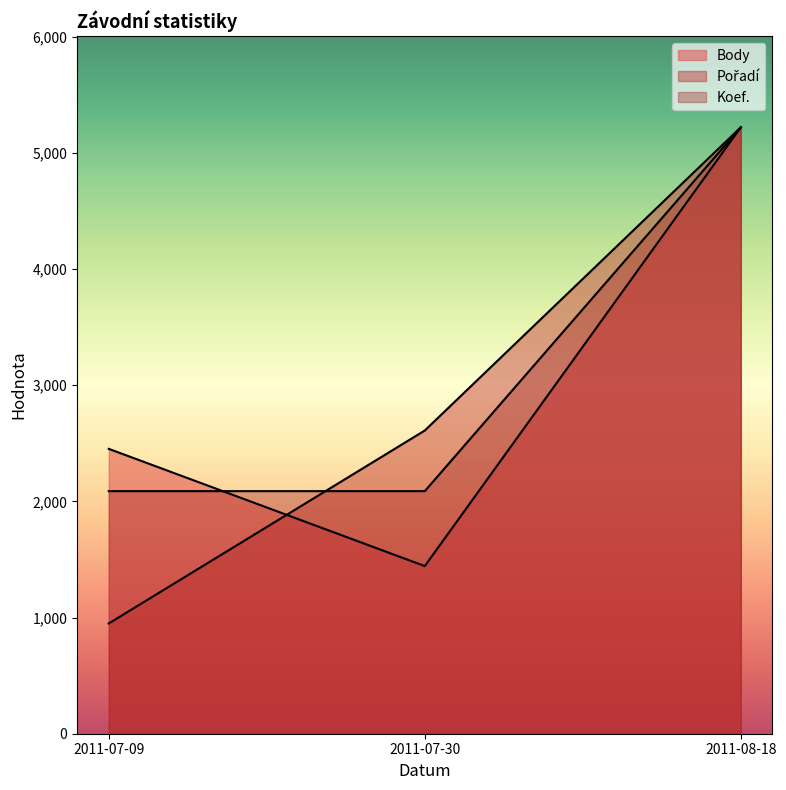

Is it true that Pořadí equals 3666.4 at 2011-07-30?

False